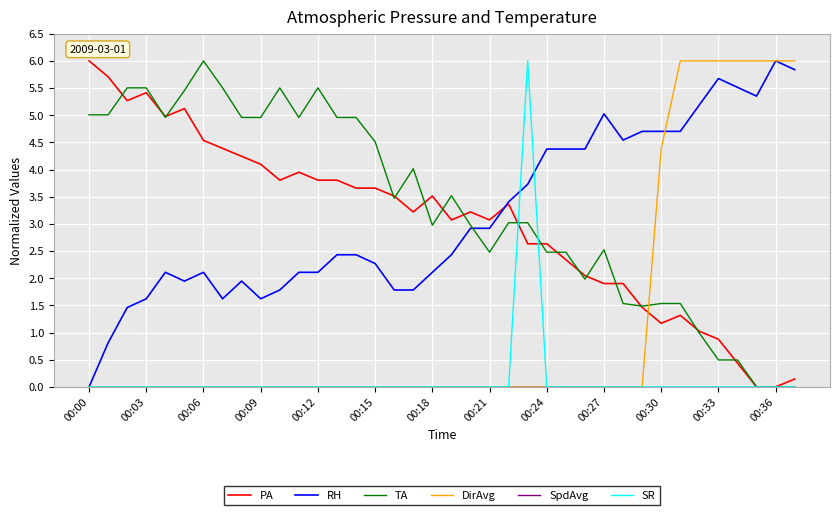

Does the chart have visible grid lines?

Yes